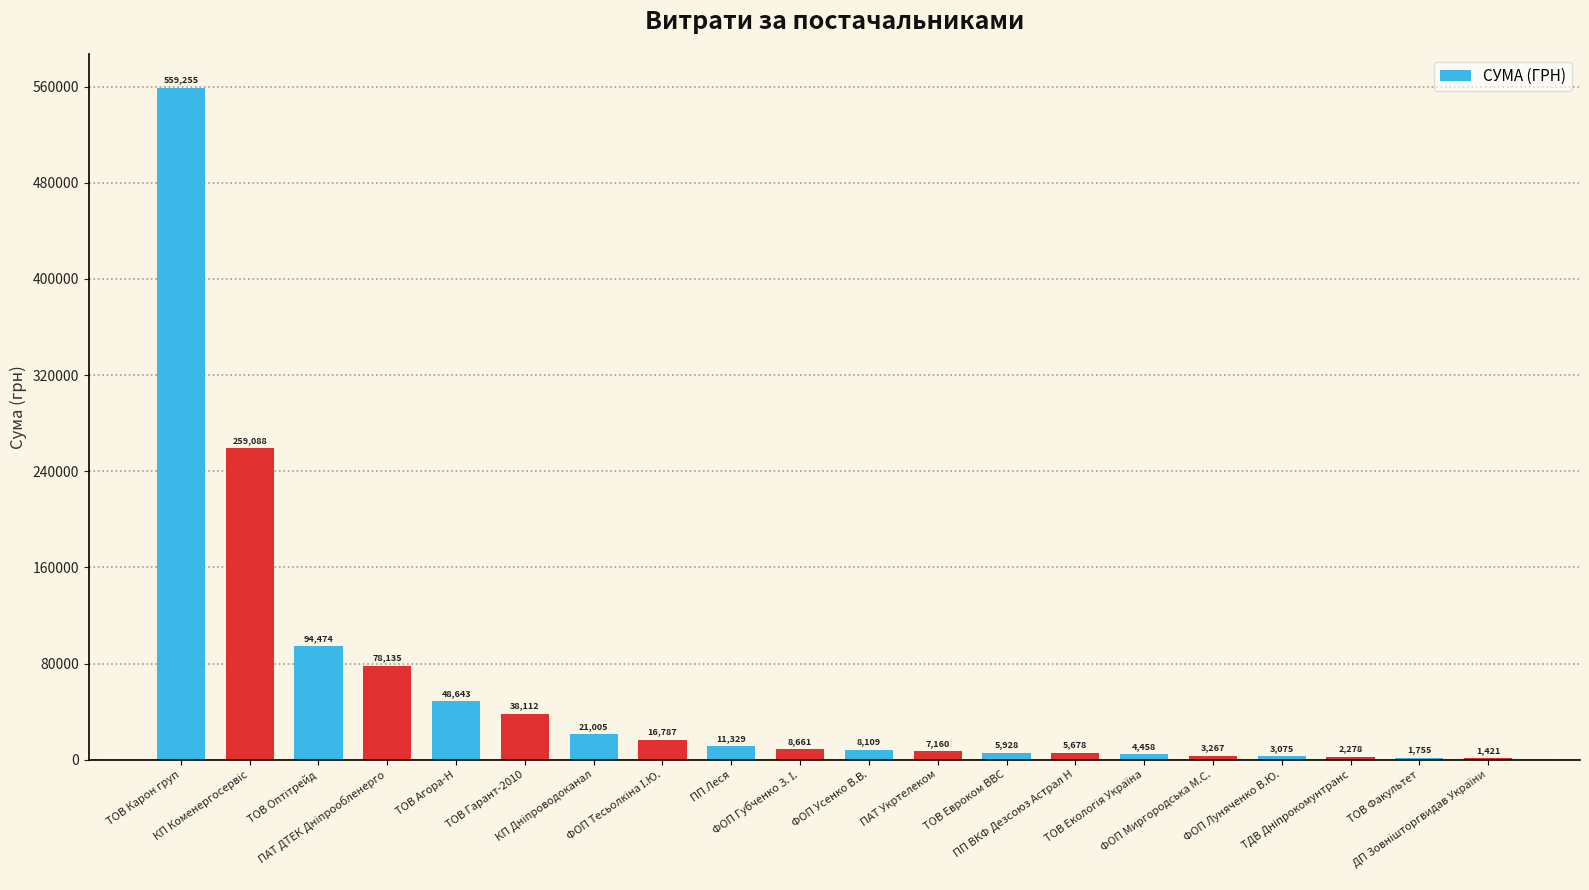

Are the bars horizontal?

No